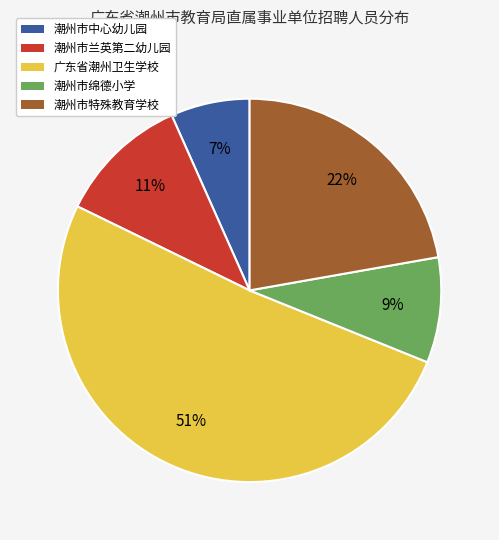

What is the smallest slice in the pie chart?

潮州市中心幼儿园